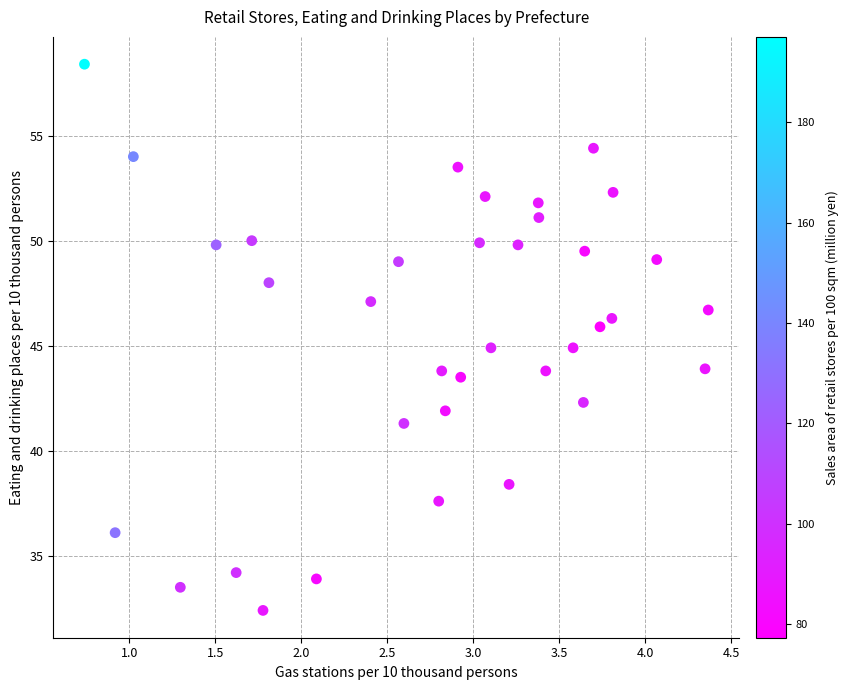

What is the range of Y values (max minus min)?

26.0